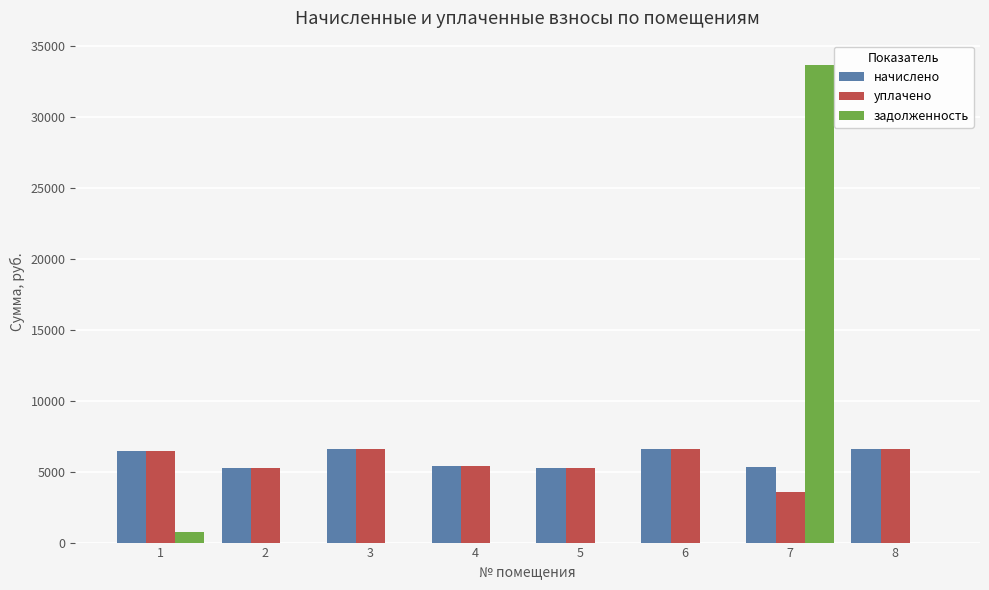

Is it true that задолженность equals -22618.4 at 8?

False